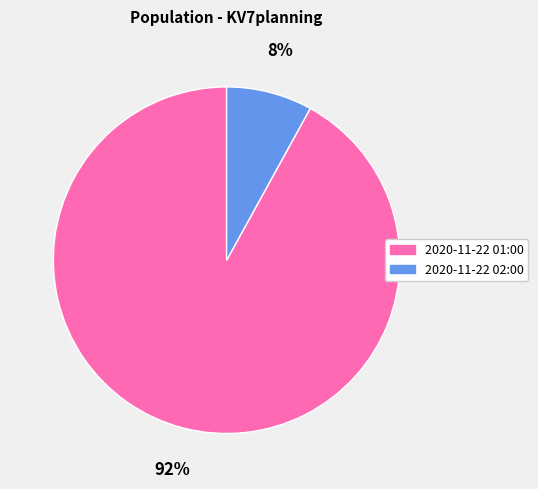

Count the number of slices in the pie.

2